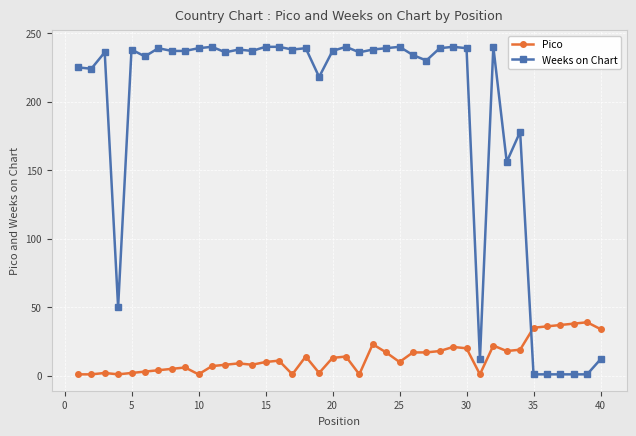

Does the chart have visible grid lines?

Yes